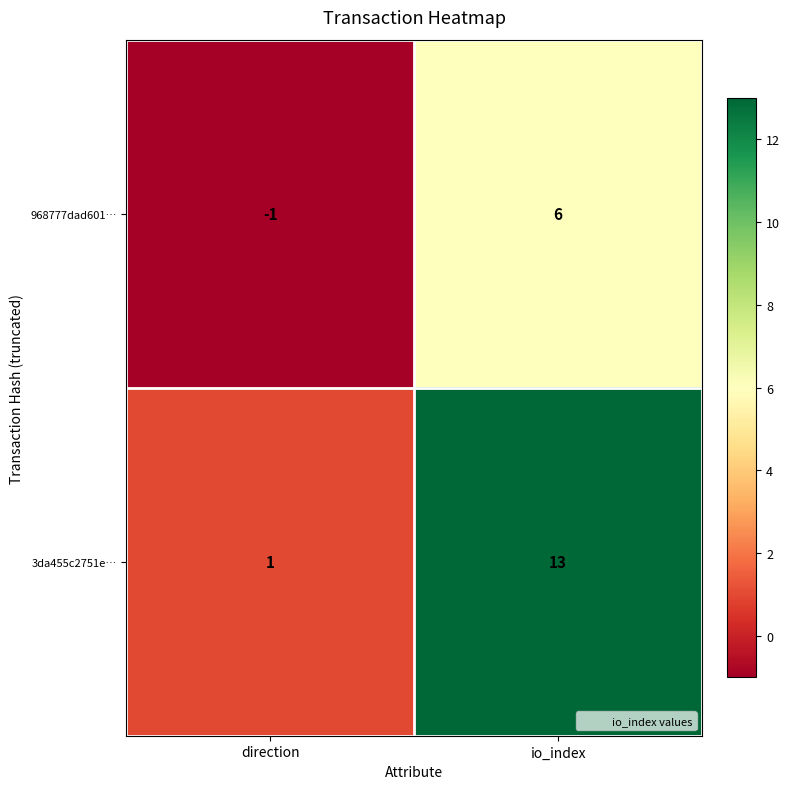

True or false: 968777dad601… has a value of 6 at io_index.

True